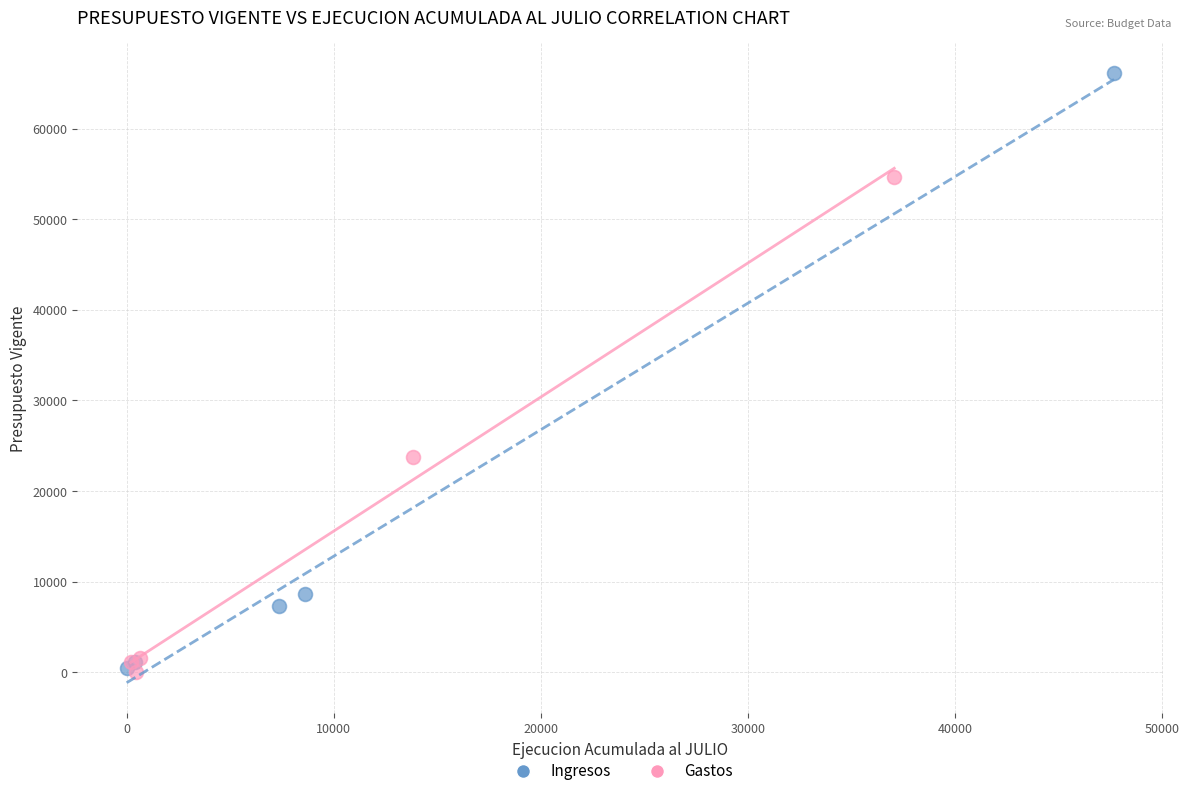

What are all the series names shown in the legend?

Ingresos, Gastos